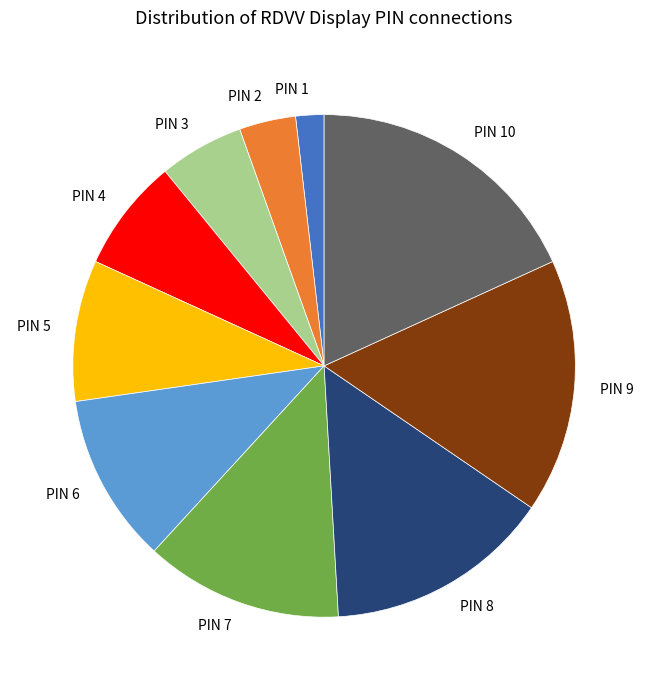

How many slices are in this pie chart?

10